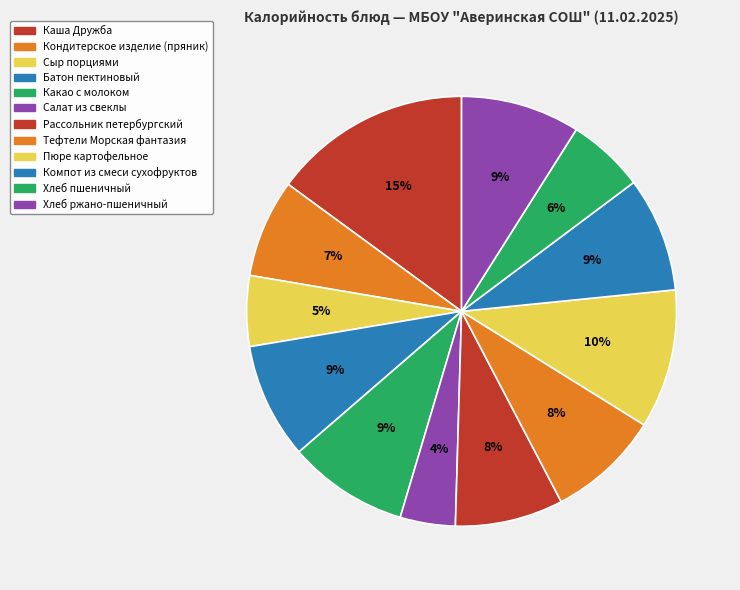

How many segments does this pie chart have?

12